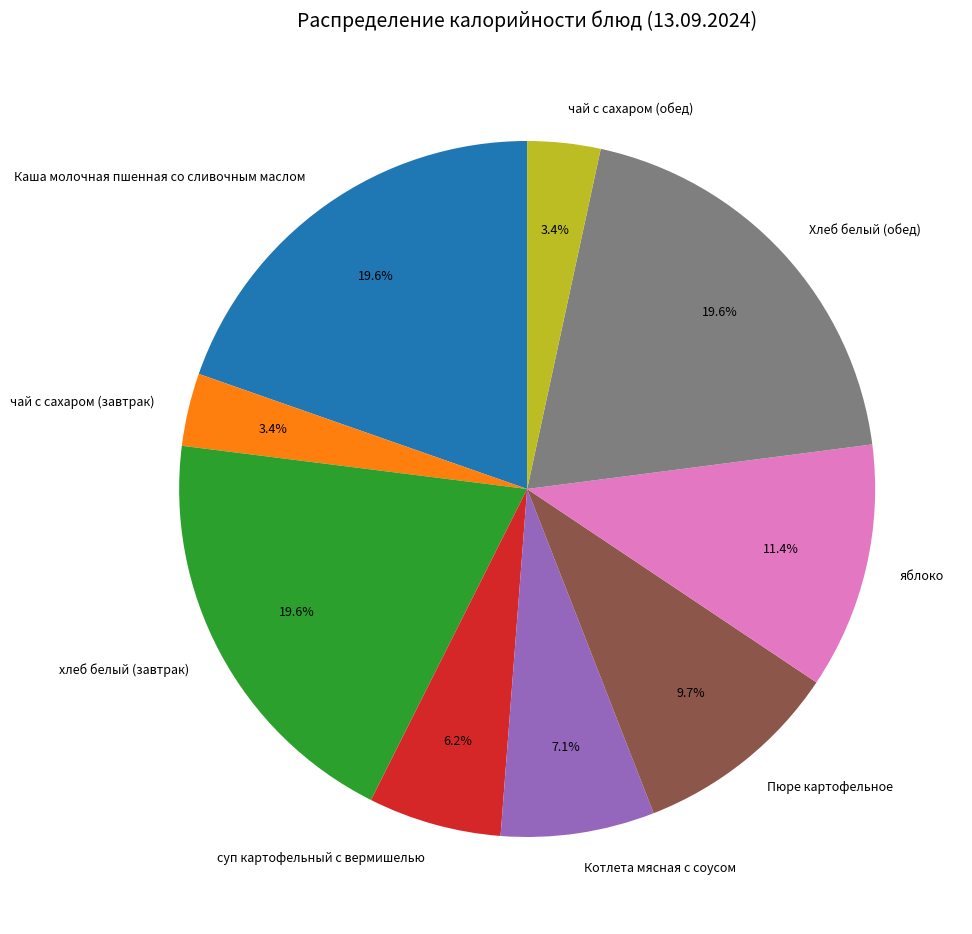

Does Котлета мясная с соусом represent more than half of the total?

No